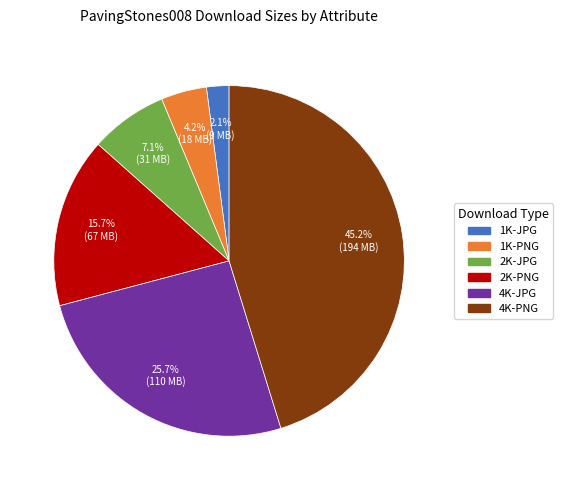

Combined, do 1K-JPG and 2K-PNG account for over 50%?

No